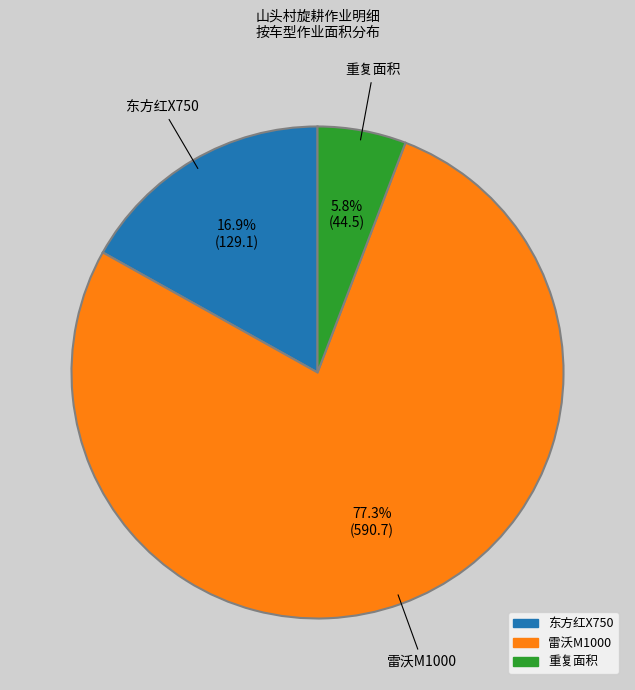

Is there a majority slice in this chart?

Yes